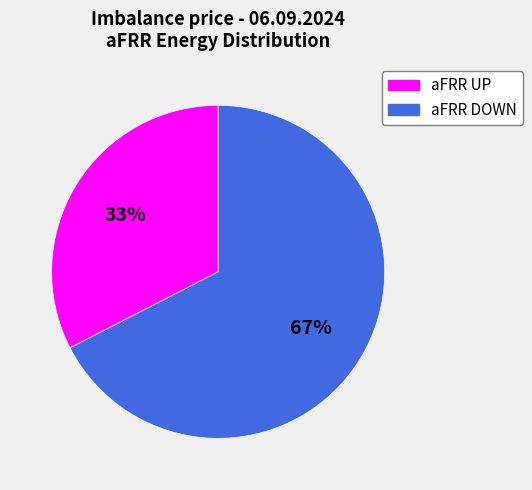

Is the sum of aFRR UP and aFRR DOWN greater than half?

Yes